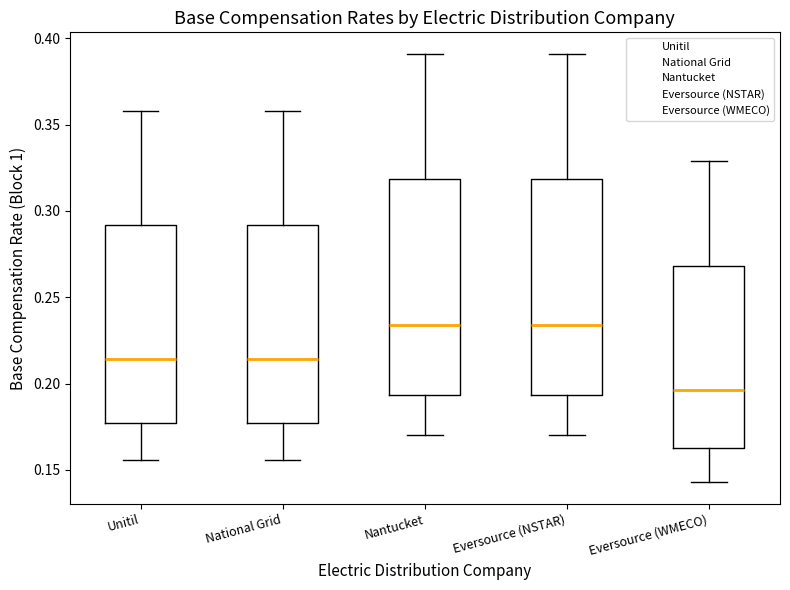

Where is the lower edge of the box for Eversource (WMECO) on the y-axis? The values are not printed on the chart, so give them approximately, as read against the axis.

0.165